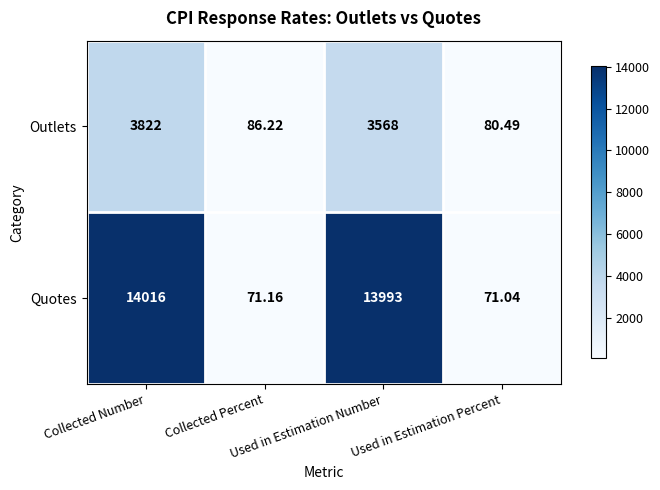

Which series has the largest total across all categories?

Quotes